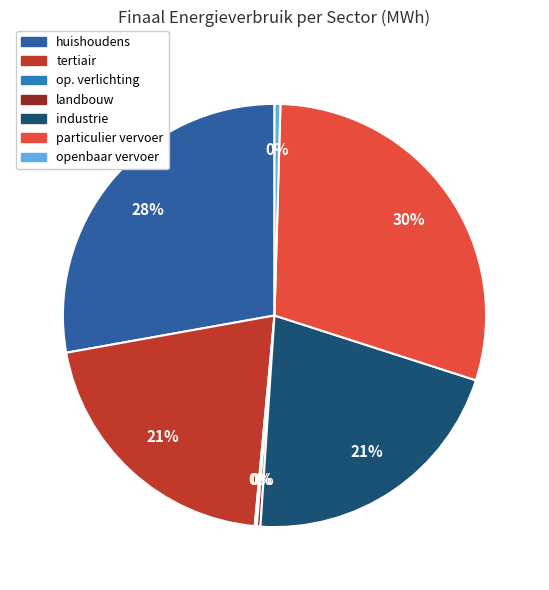

The openbaar vervoer slice represents 1% of the pie. True or false?

False